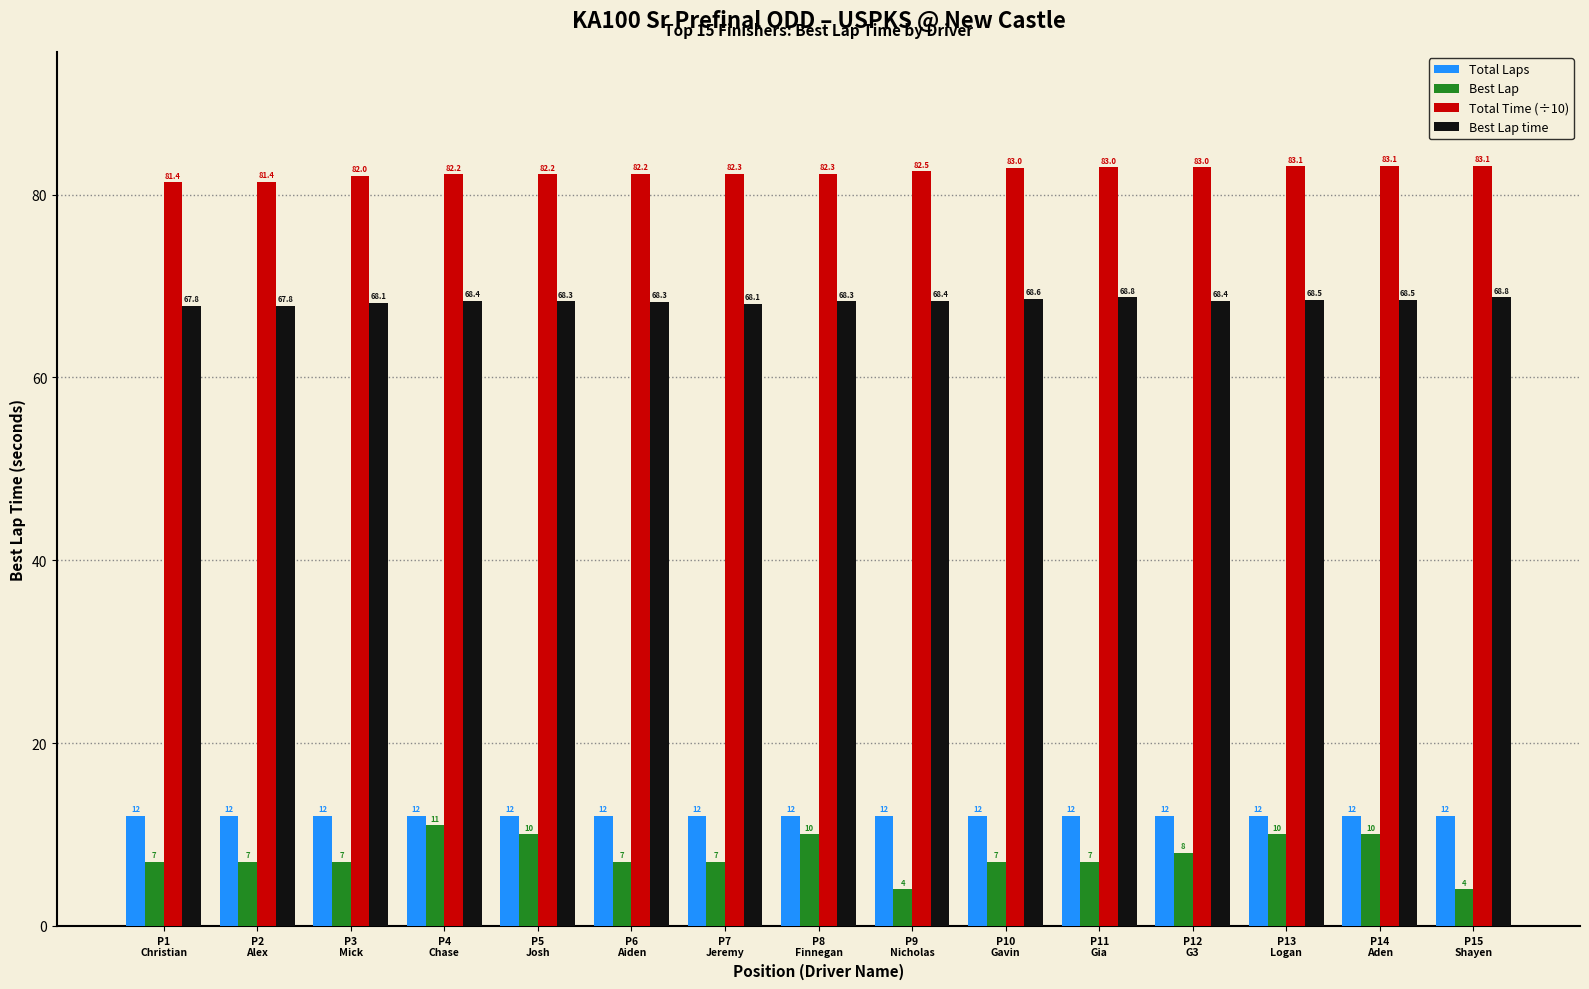

What position from the right is P11
Gia?

5